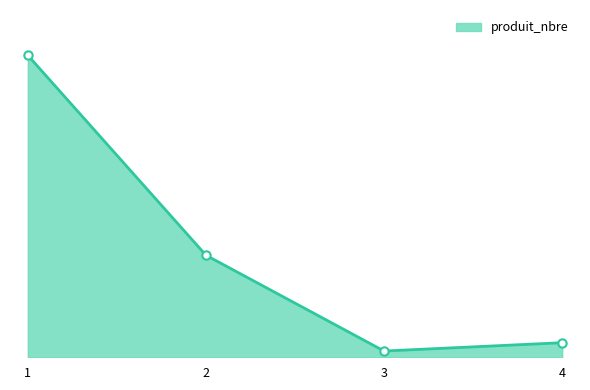

Is this an area chart (filled region under the line)?

Yes